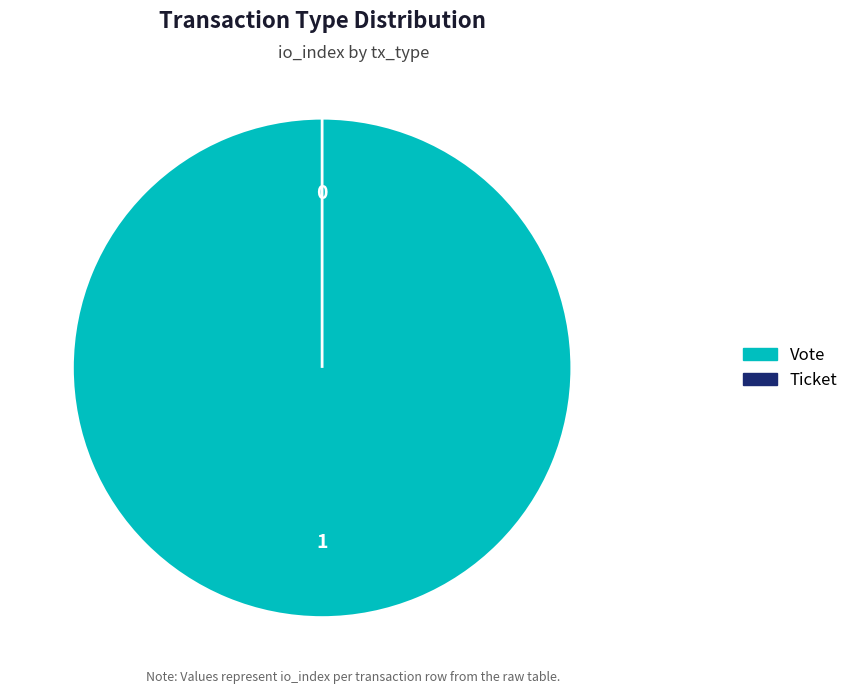

Which category accounts for the majority?

Vote